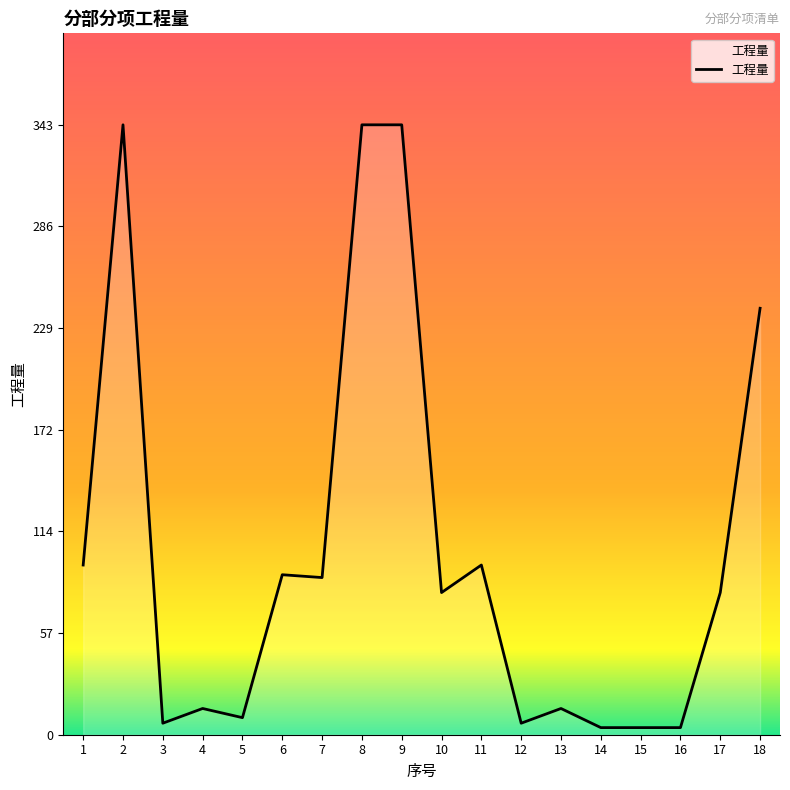

How many lines are shown in the chart?

1